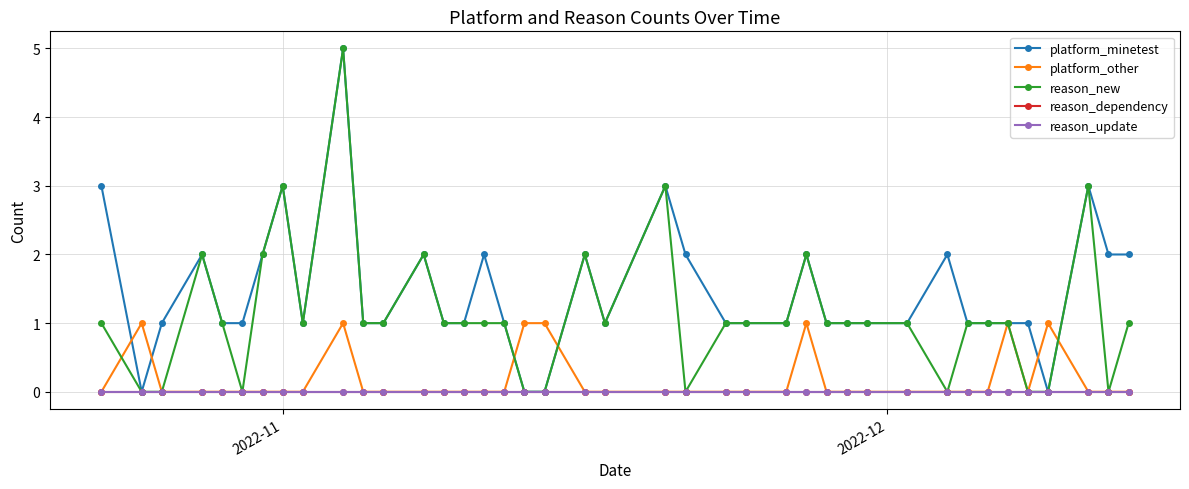

At how many categories does at least one series exceed 4?

1